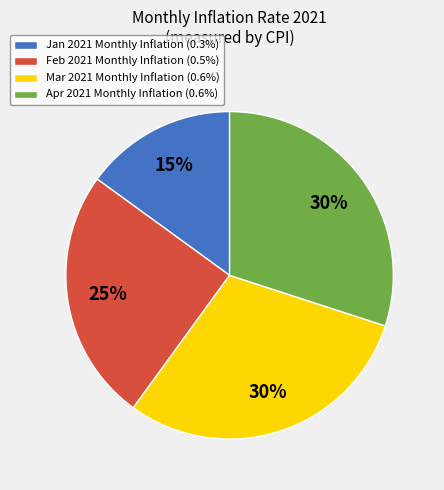

What is the ratio of the value at Mar 2021 Monthly Inflation (0.6%) to the value at Feb 2021 Monthly Inflation (0.5%)?

1.2